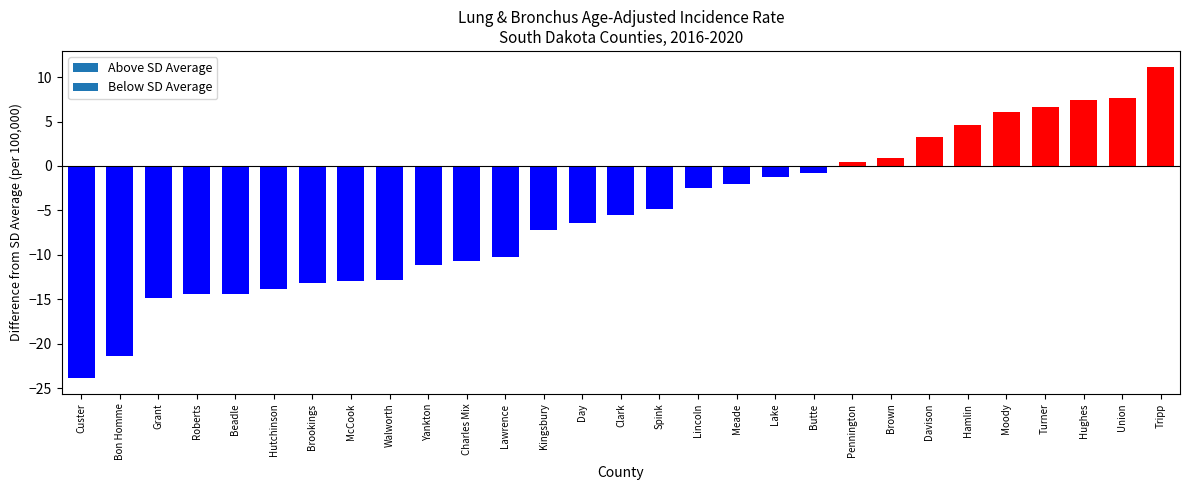

What is the difference between the values at Charles Mix and Union?

18.4